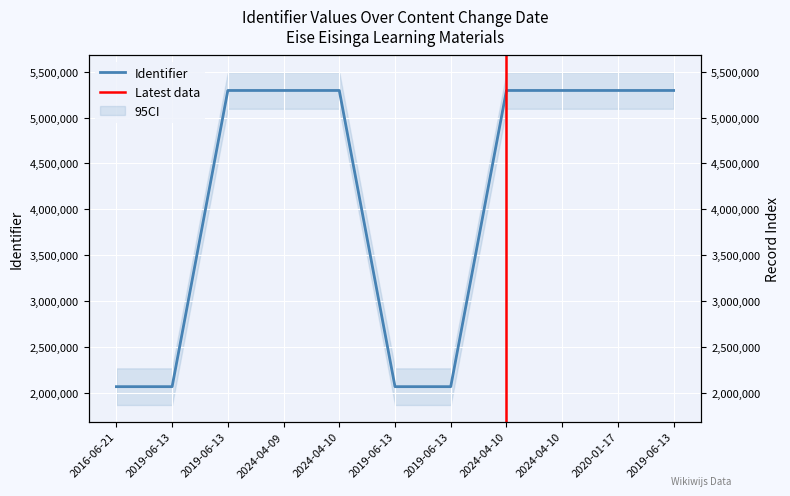

What is the change in value from 2016-06-21 to 2019-06-13?

+3231004